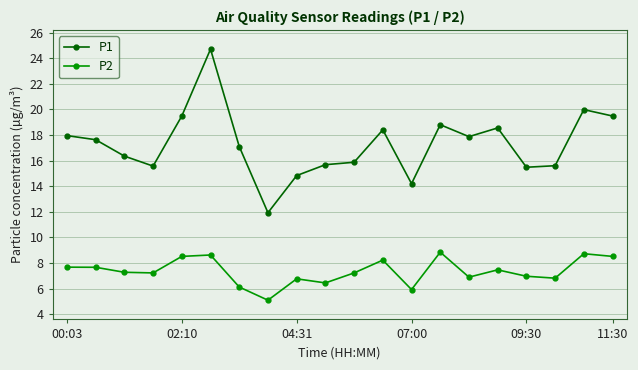

What is the smallest value displayed?

5.1